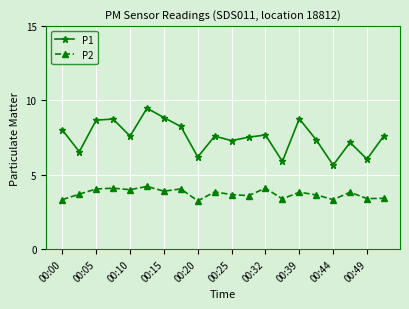

What is the average value of the P1 series?

7.6